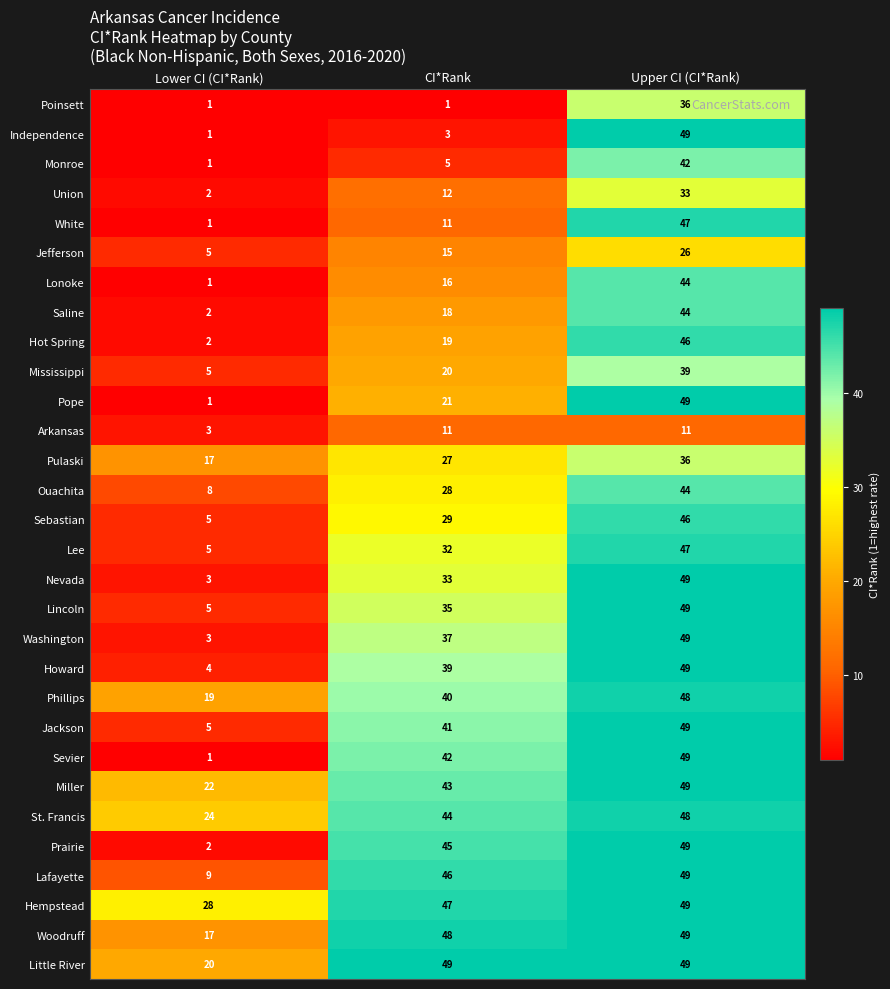

Read the Woodruff value at Lower CI (CI*Rank).

17